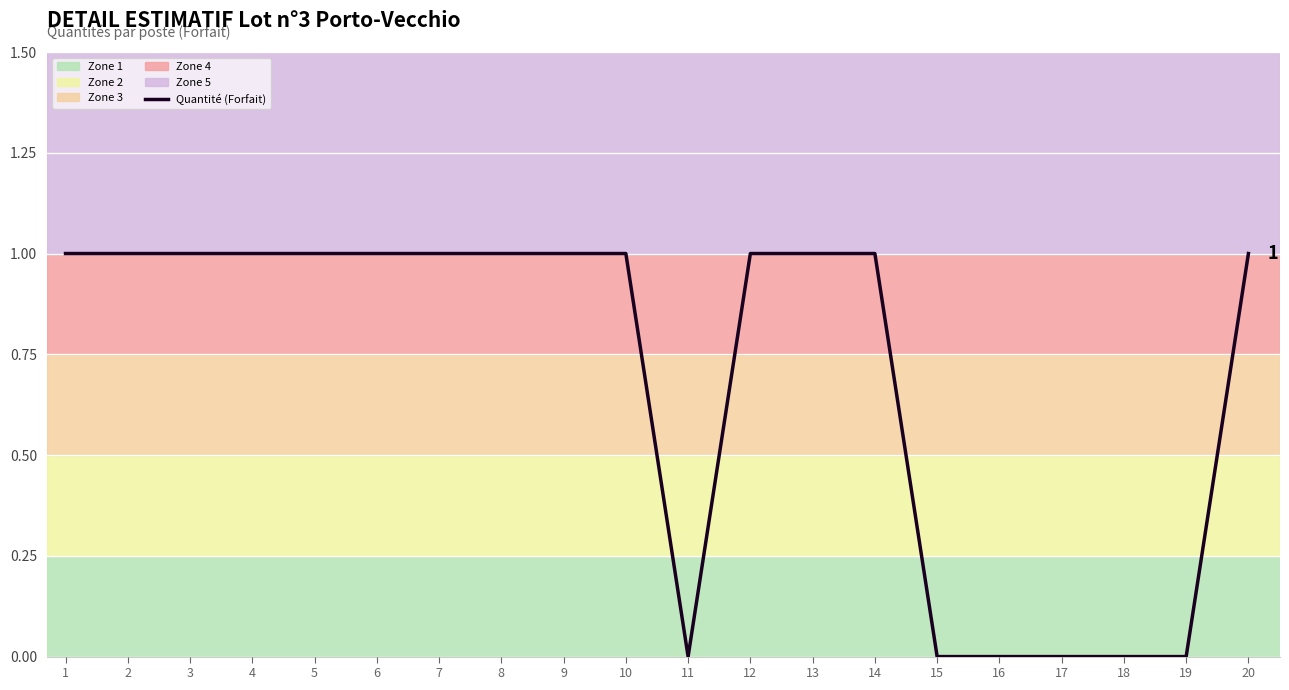

What is the difference between the values at 19 and 13?

1